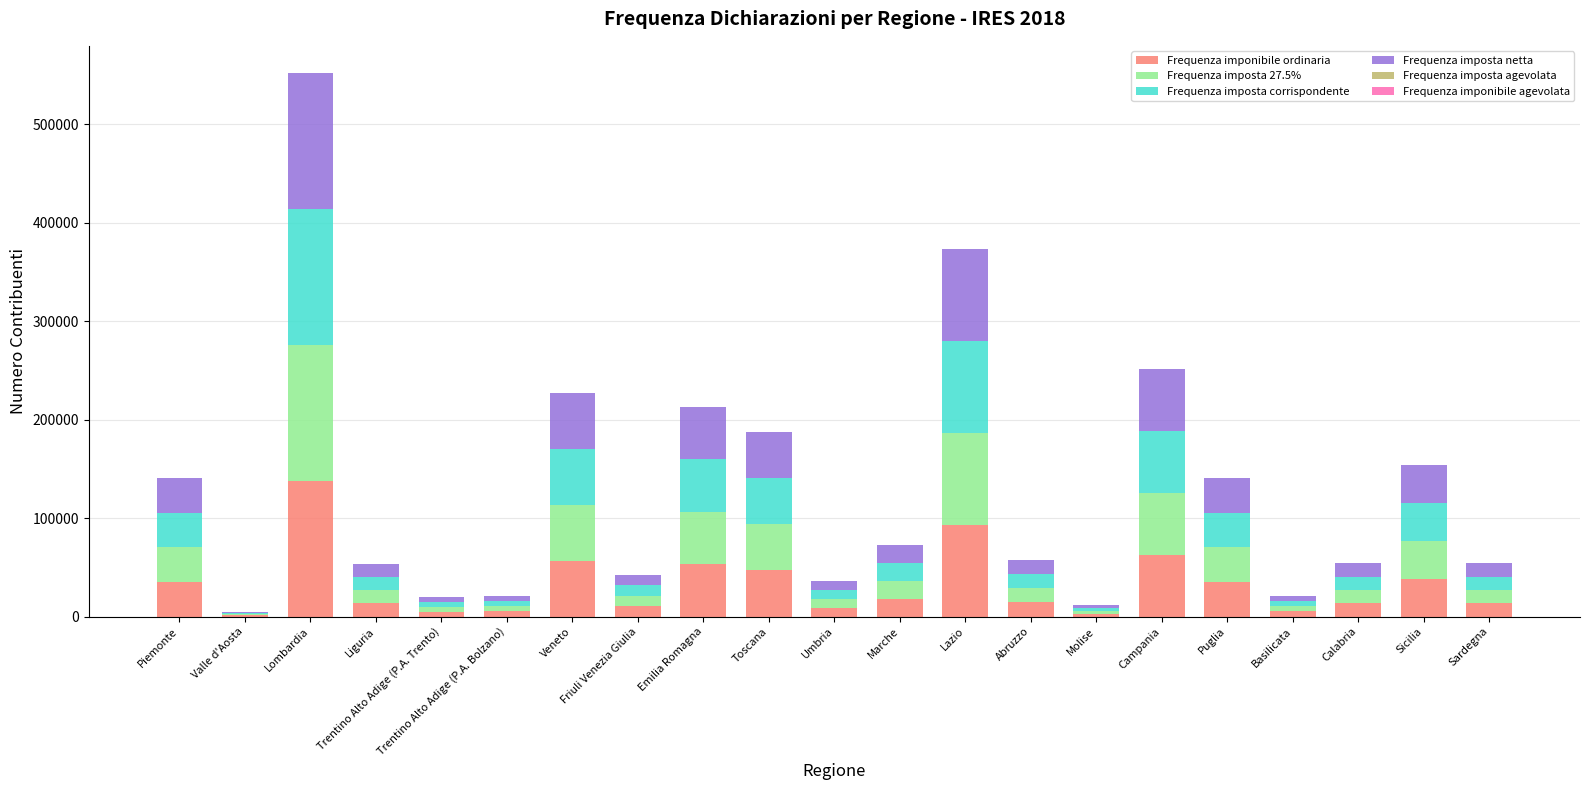

Which category has the highest value in the Frequenza imponibile ordinaria series?

Lombardia